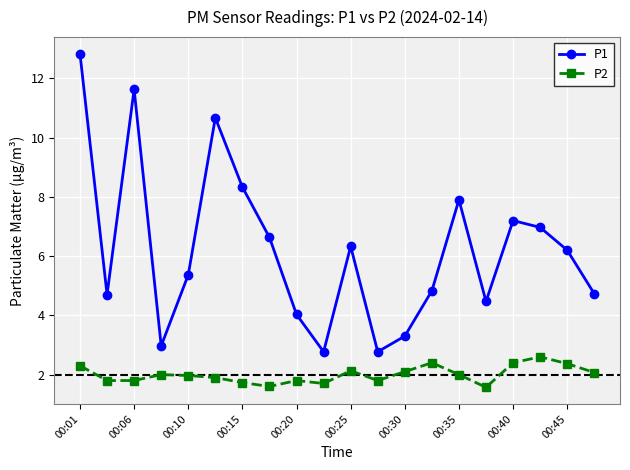

In P1, how many points are higher than both neighbors (excluding endpoints)?

5